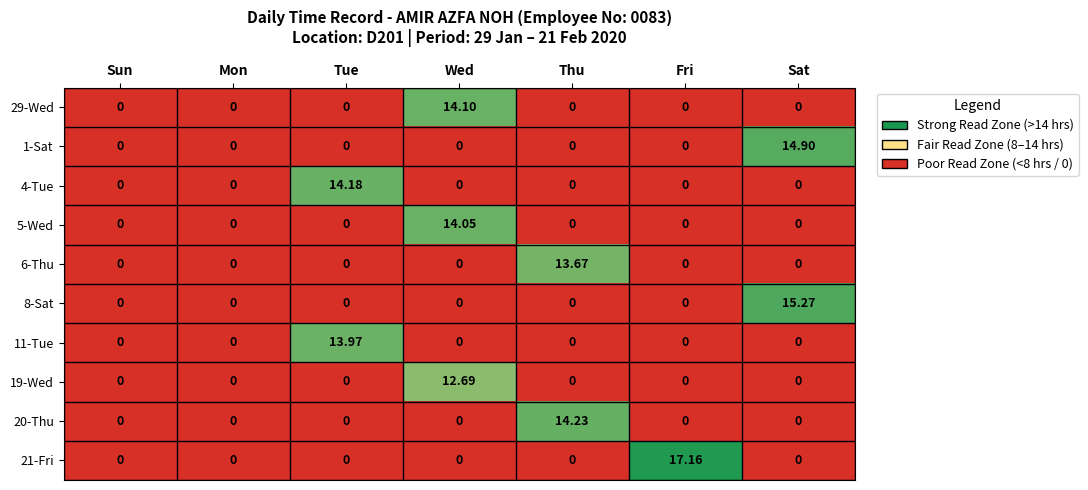

At which category does the chart reach its peak across all series?

Fri